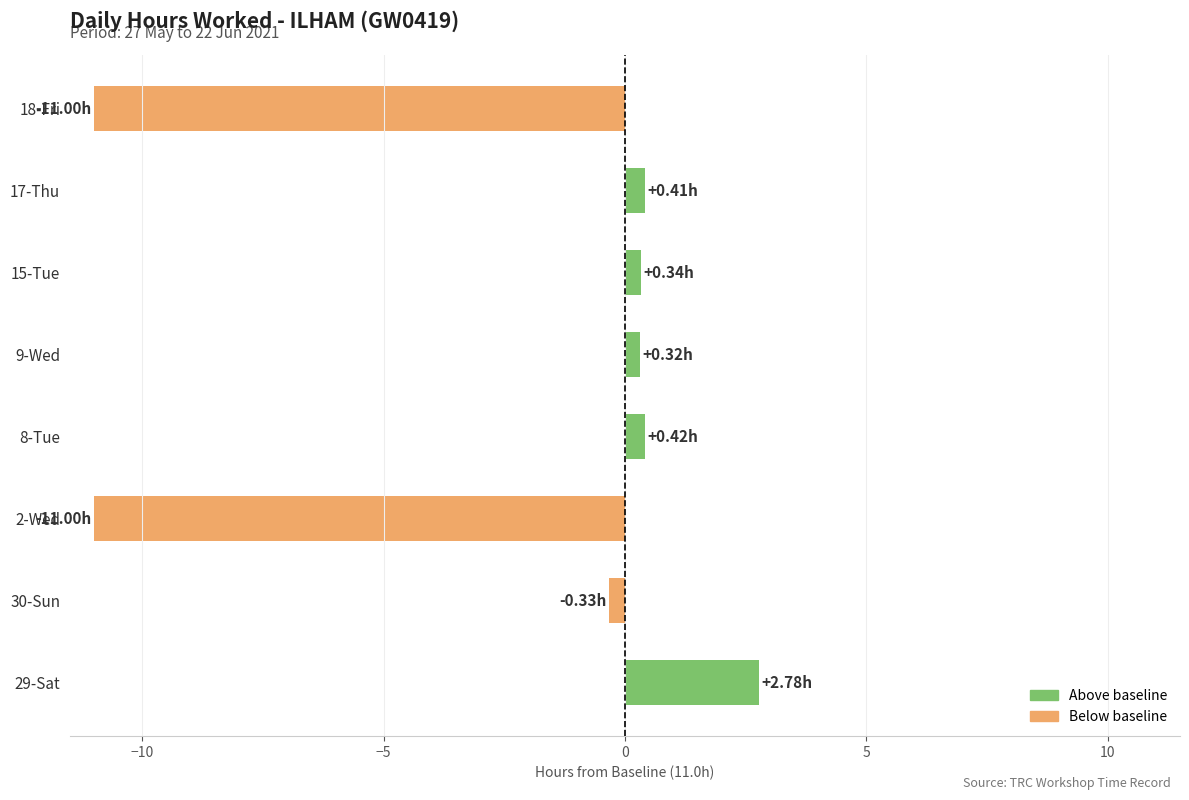

What is the average value?

-2.3